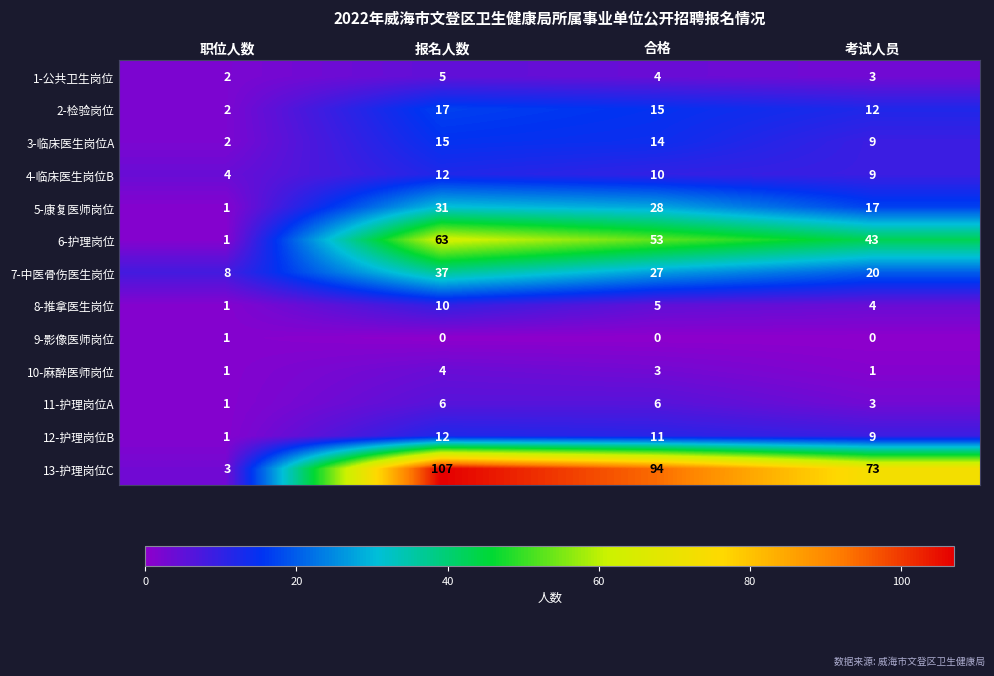

At how many categories does at least one series exceed 67?

3